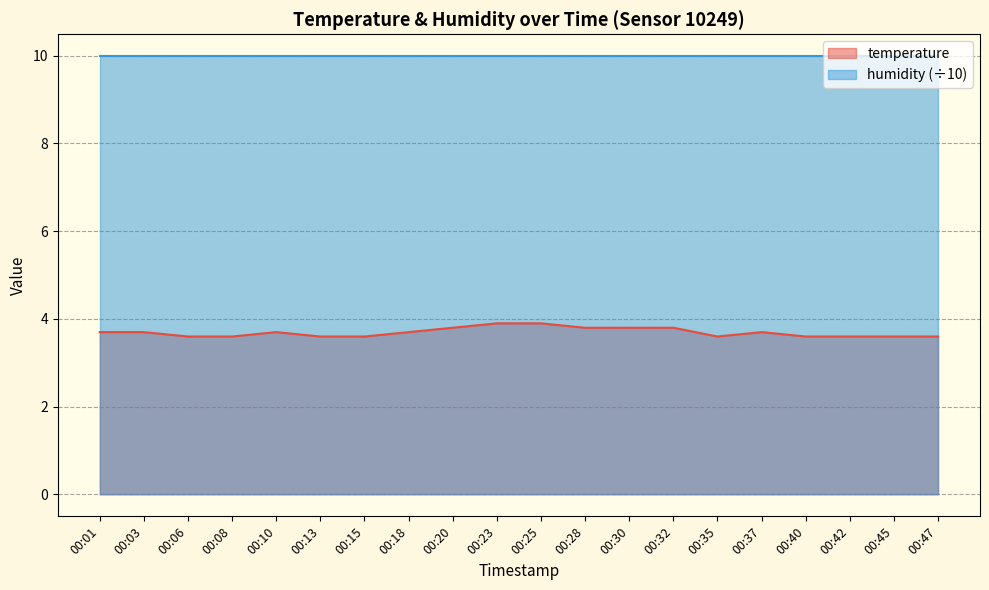

What is the average value?

3.7